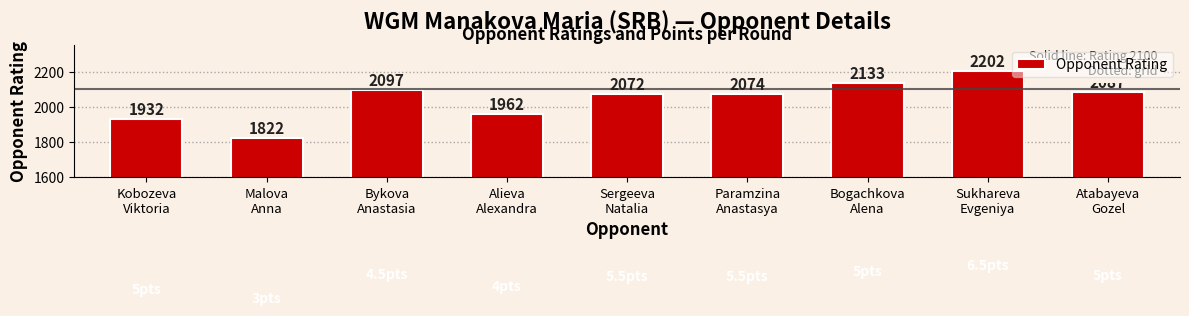

What is the average value?

2042